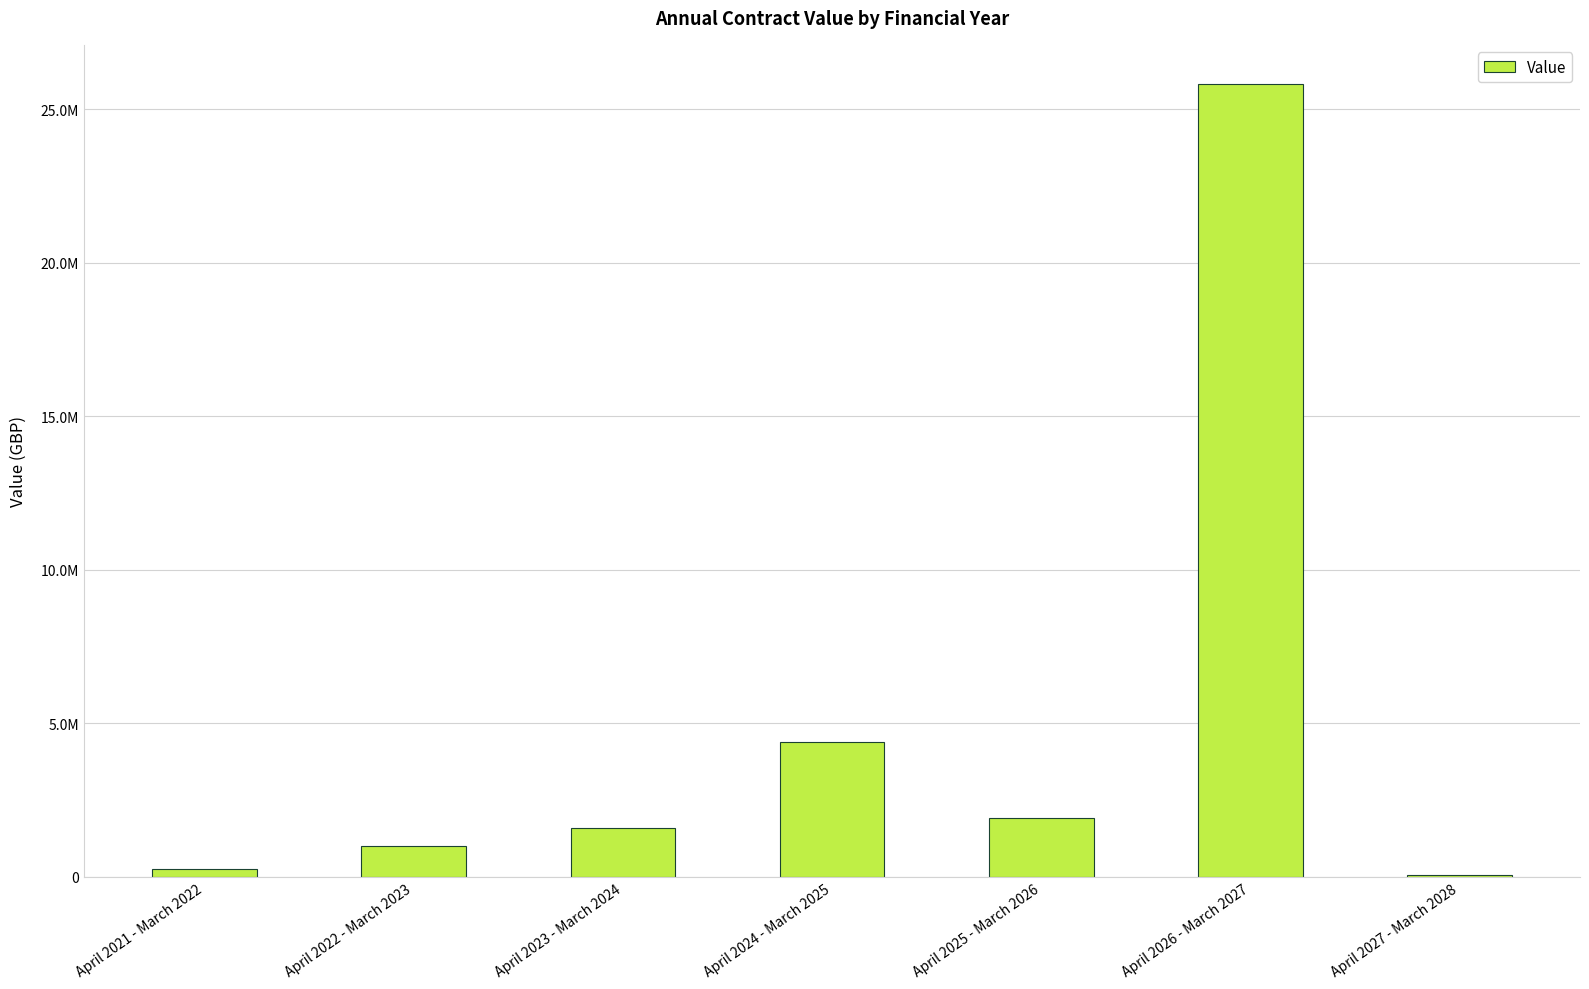

How many categories are shown in the chart?

7